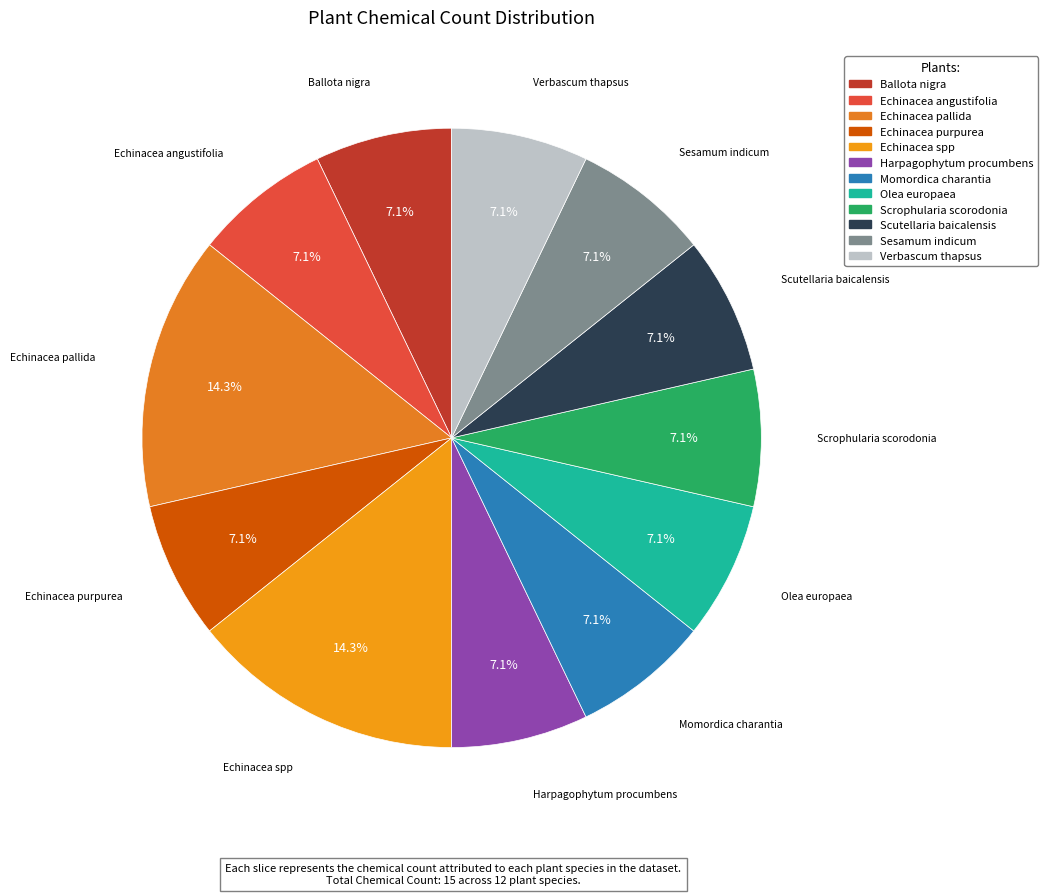

Is it true that Echinacea spp is 14% of the pie?

True